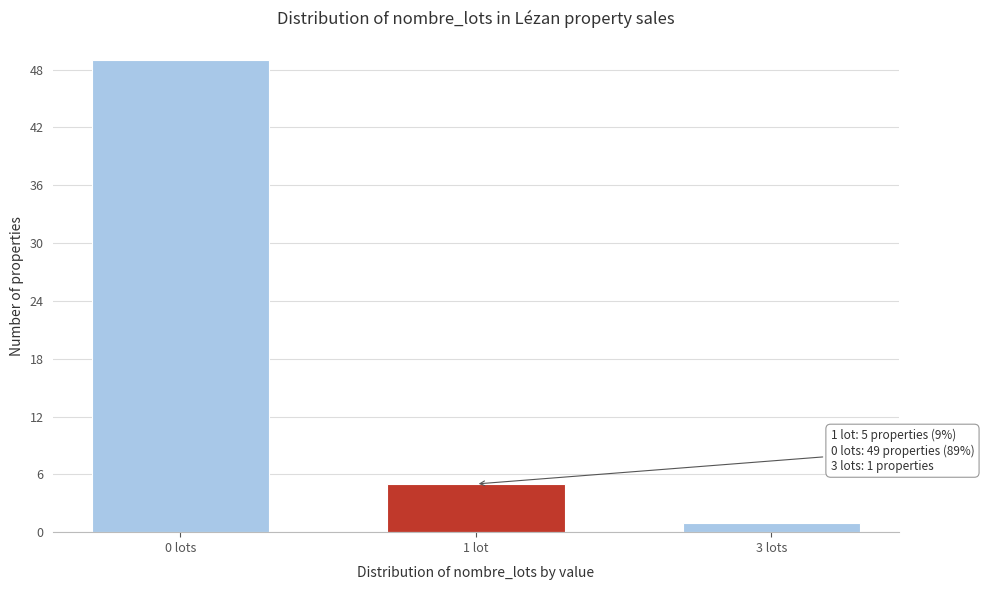

Reading left to right, extract all data points from this chart.

49	5	1